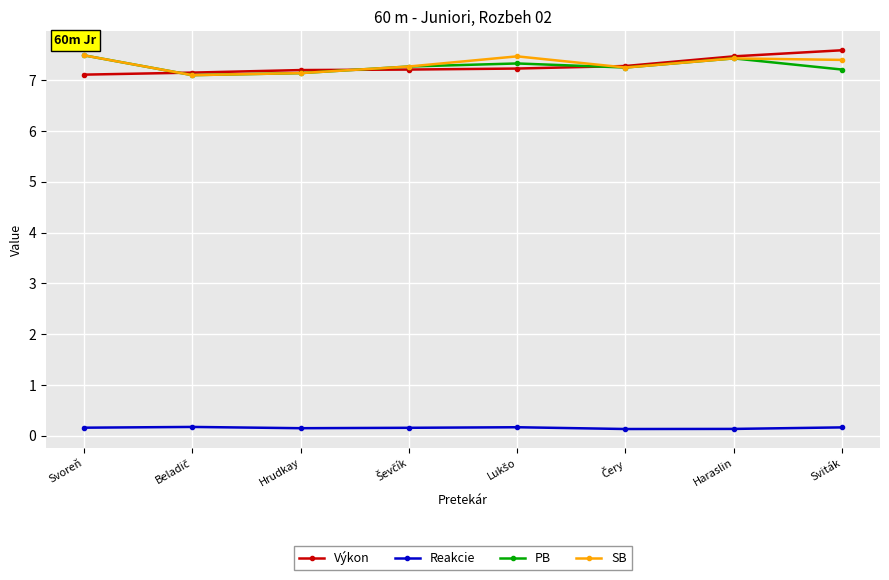

What is the total value across all series at Sviták?

22.4